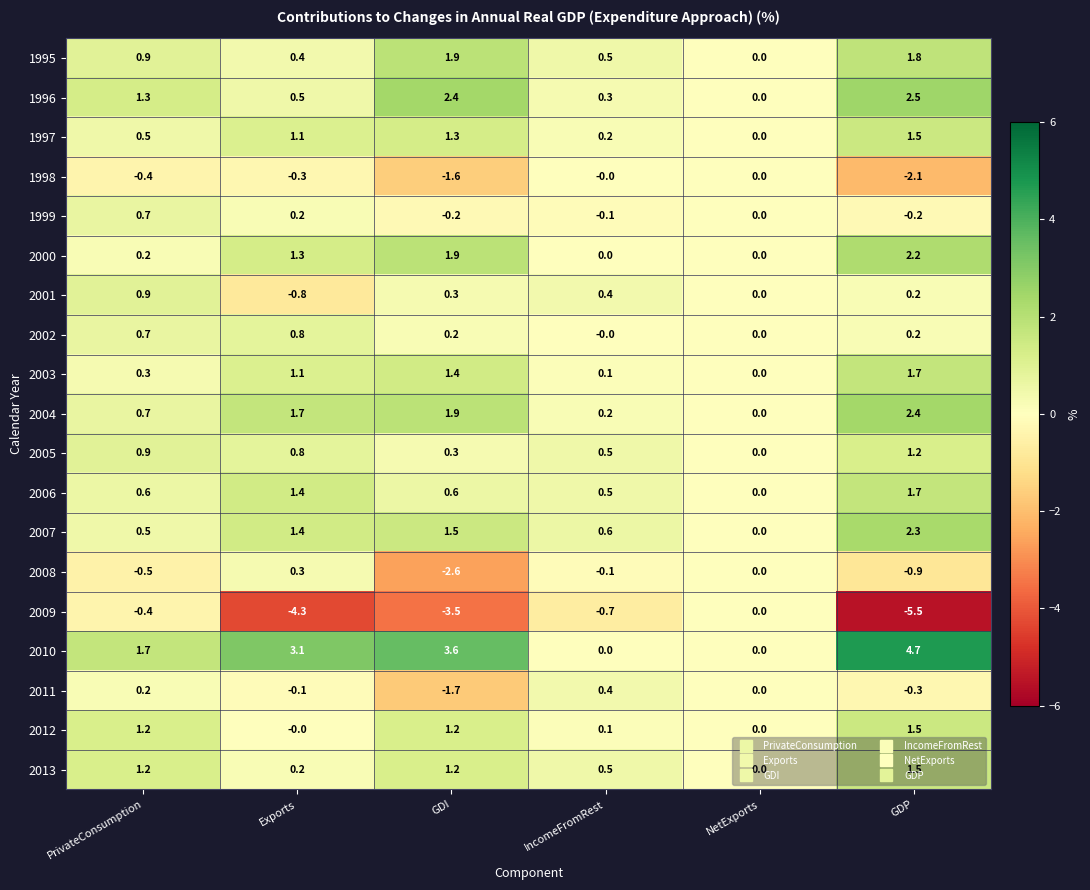

What is the approximate value of 2005 at IncomeFromRest?

0.5